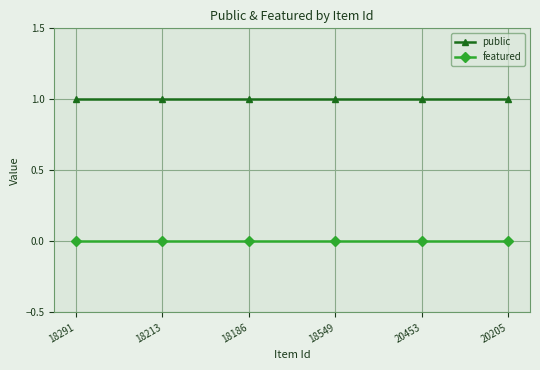

What is the sum of the public values at 20205 and 18291?

2